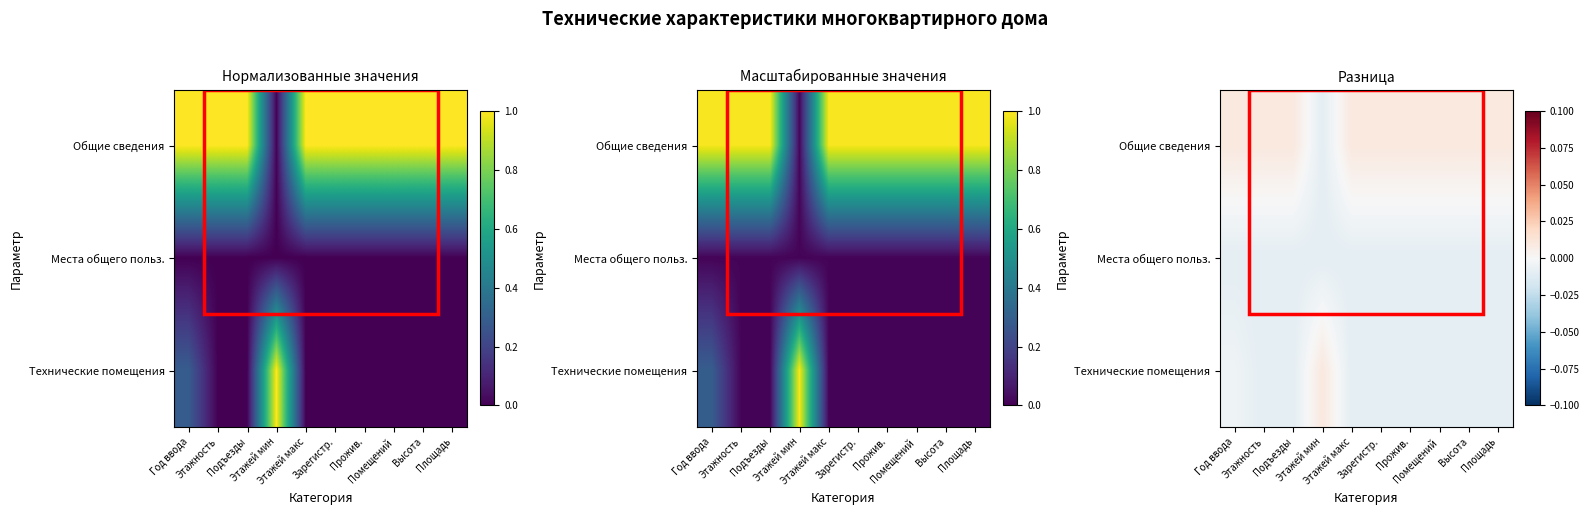

Which label corresponds to the smallest value in the chart?

Год ввода